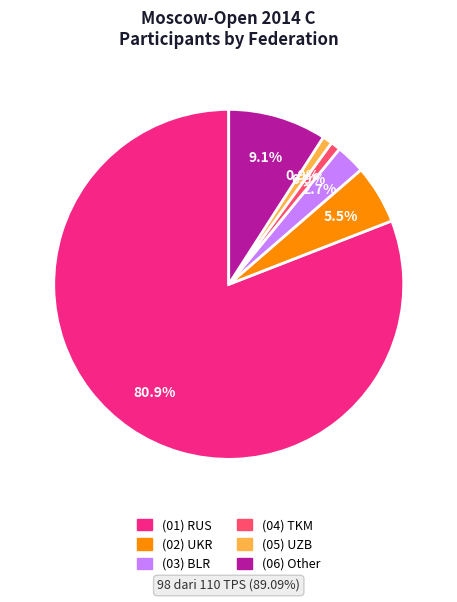

To the nearest percent, what is the difference between the largest and smallest slice percentages?

80%